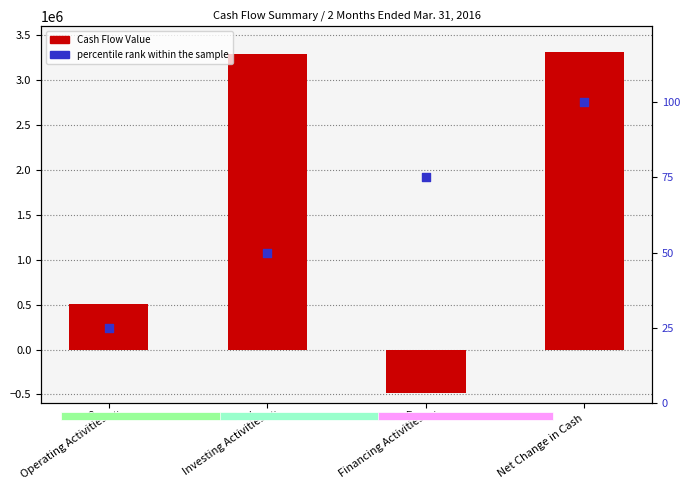

Which series has the largest Y range (max minus min)?

Cash Flow Value